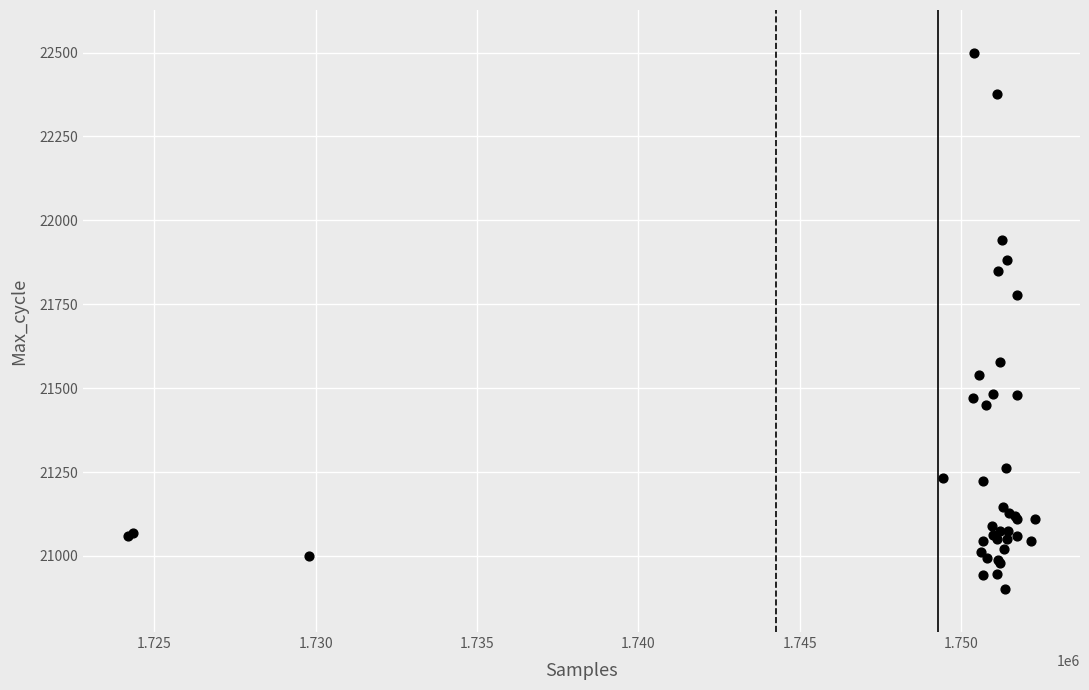

What Y value in the scatter plot is closest to 21700?

21778